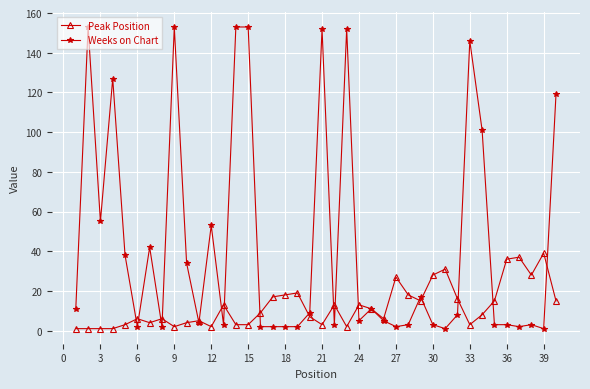

Rank the series by their maximum value, from lowest to highest.

Peak Position, Weeks on Chart